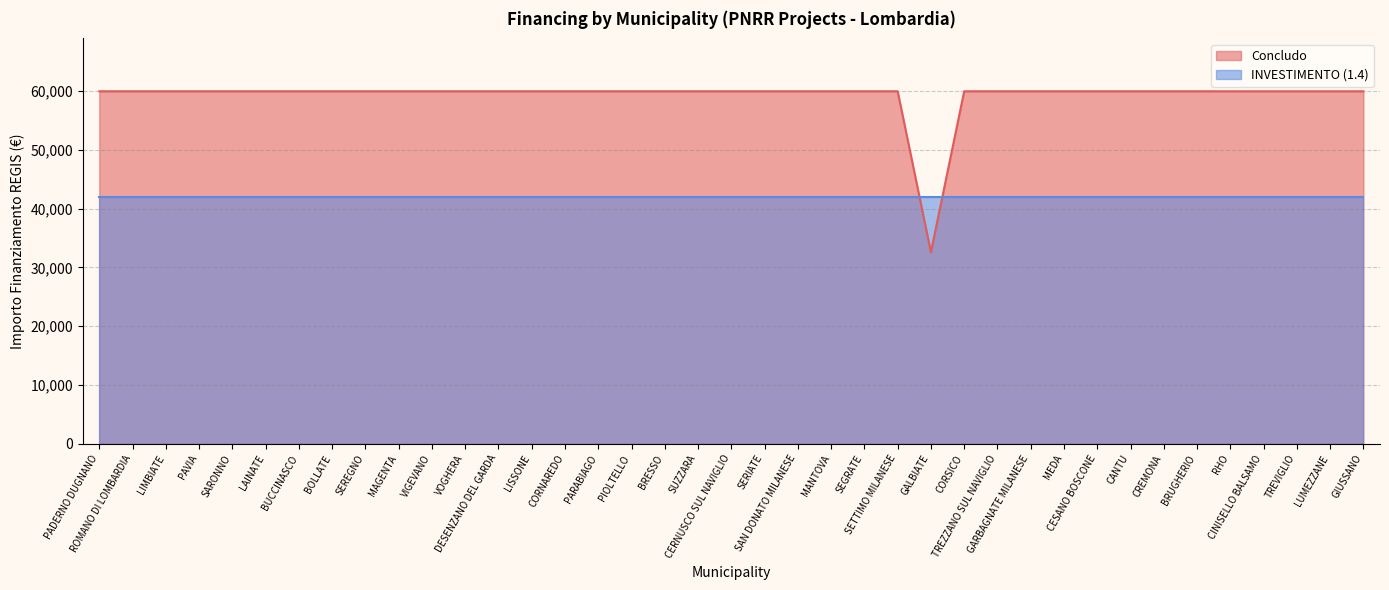

Is it true that the value at CORSICO is 24413?

False